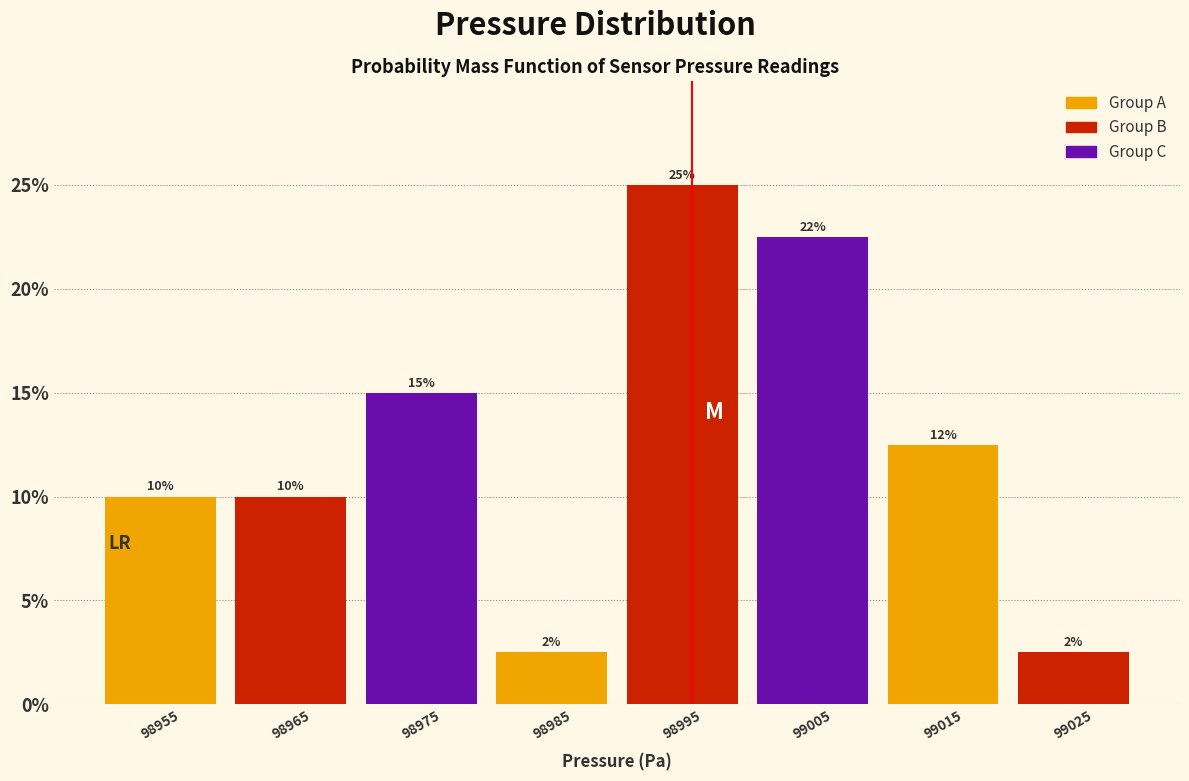

Which range on the x-axis has the tallest bar?

98990 to 99000